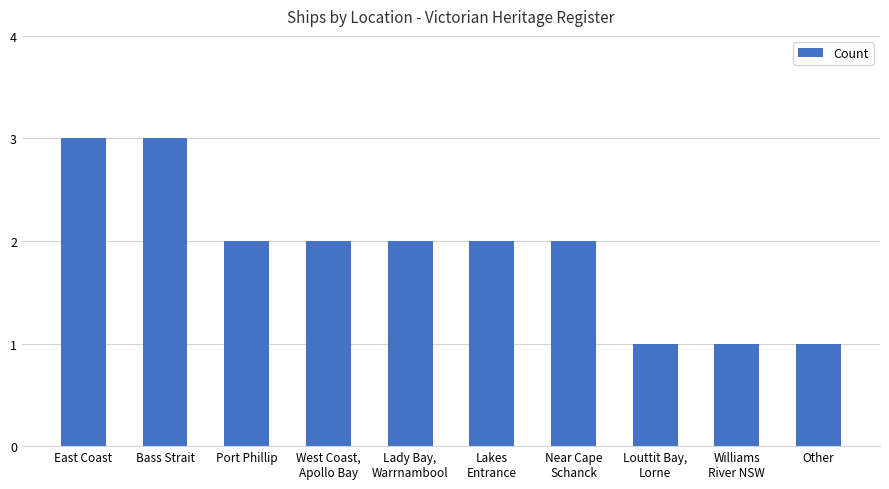

What is the ratio of the value at East Coast to the value at Lady Bay,
Warrnambool?

1.5